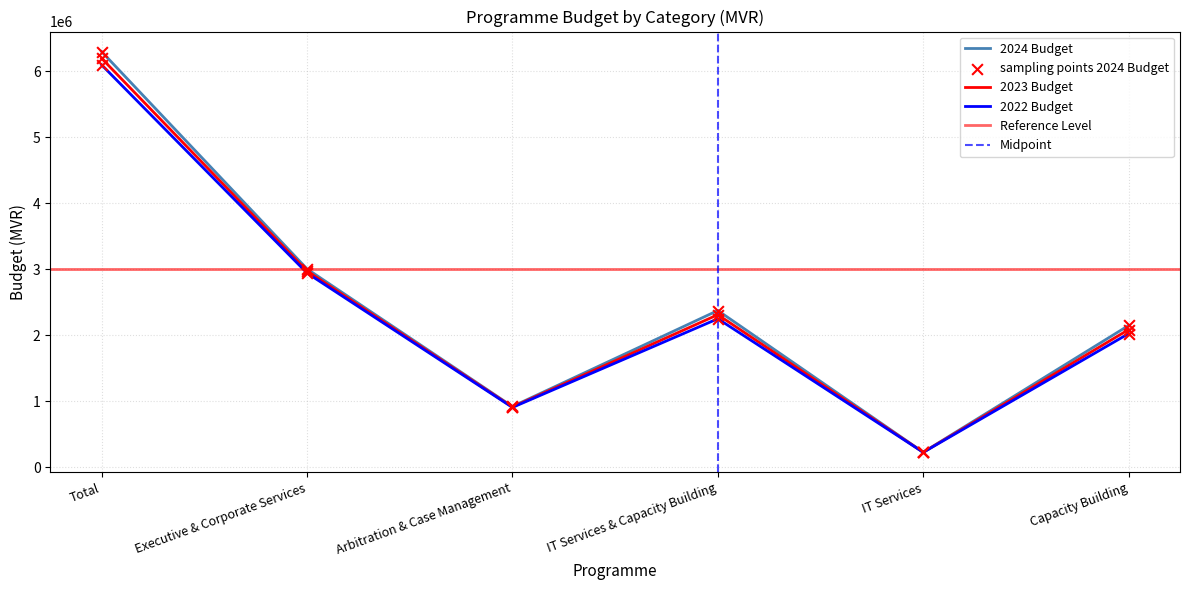

Is the value of 2023 Budget at IT Services greater than the value of 2024 Budget at IT Services & Capacity Building?

No